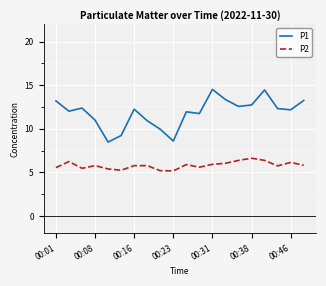

What is the difference between the maximum and minimum values in the P1 series?

6.0